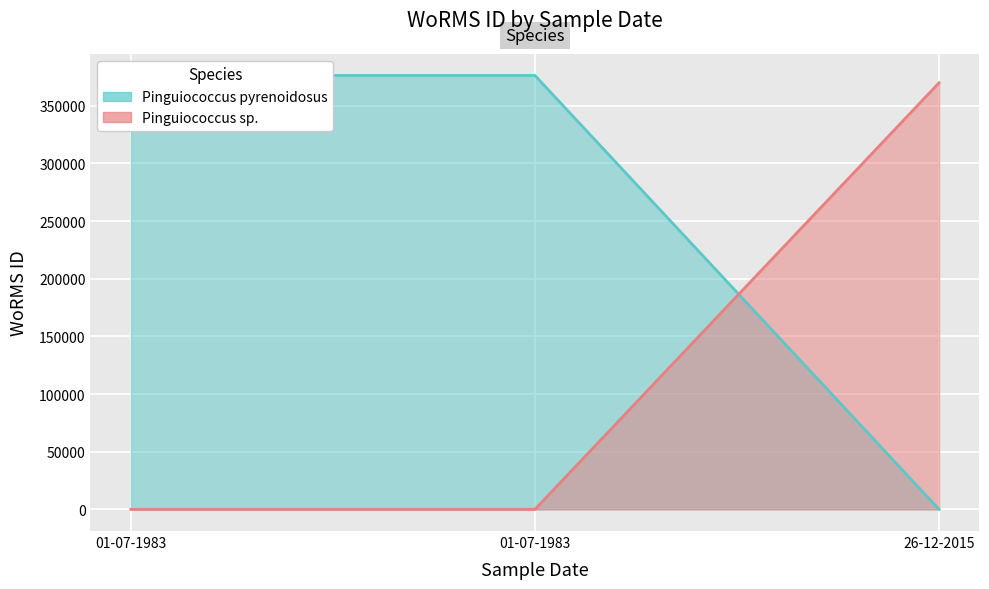

List the labels in order of Pinguiococcus pyrenoidosus value, smallest first.

26-12-2015, 01-07-1983, 01-07-1983